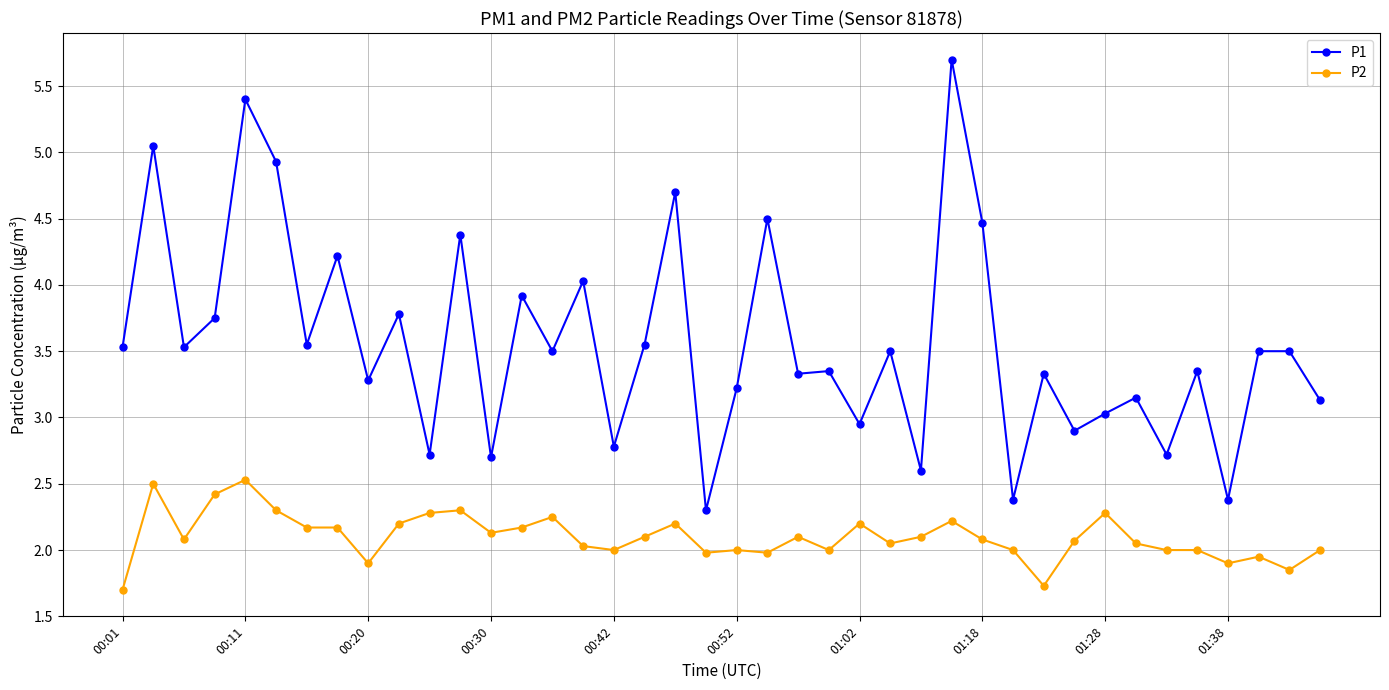

What is the smallest value displayed?

1.7